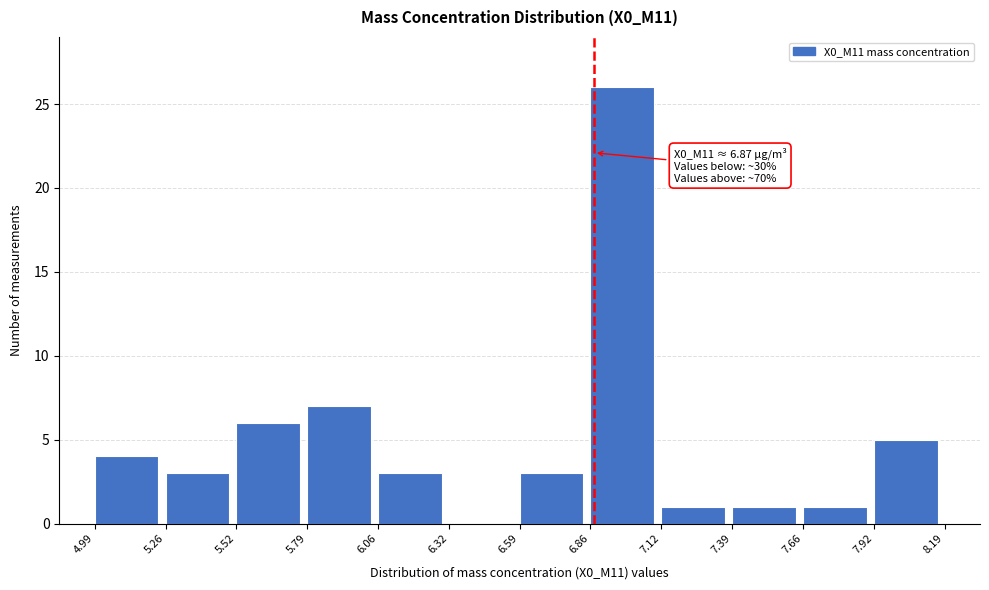

Which range on the x-axis has the tallest bar?

6.86 to 7.12